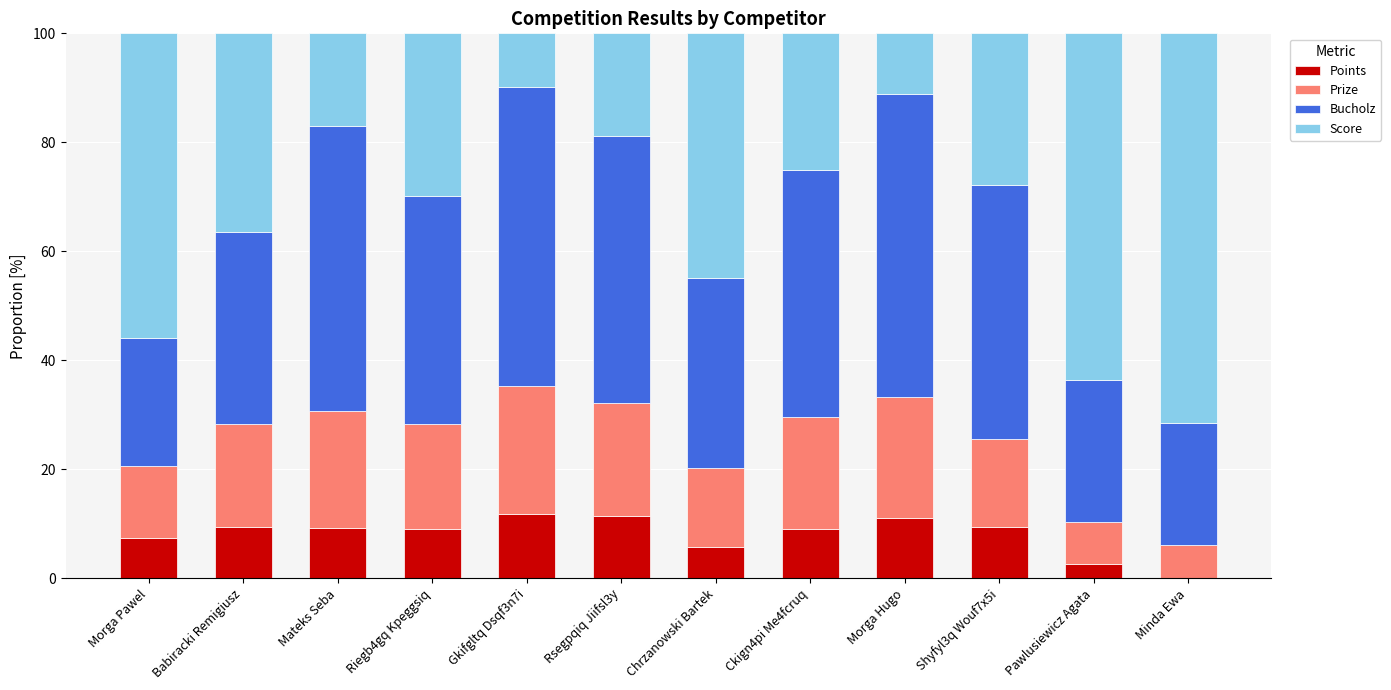

What is the total value across all series at Pawlusiewicz Agata?

100.0